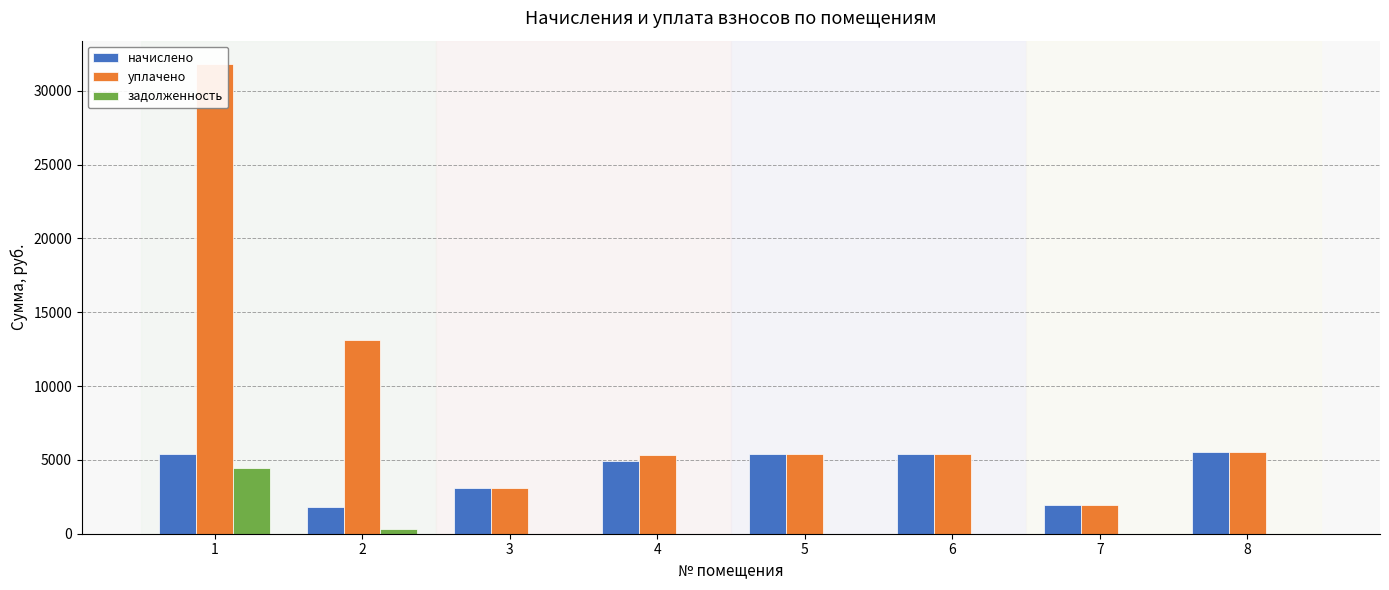

Between 1 and 8, which is larger?

8